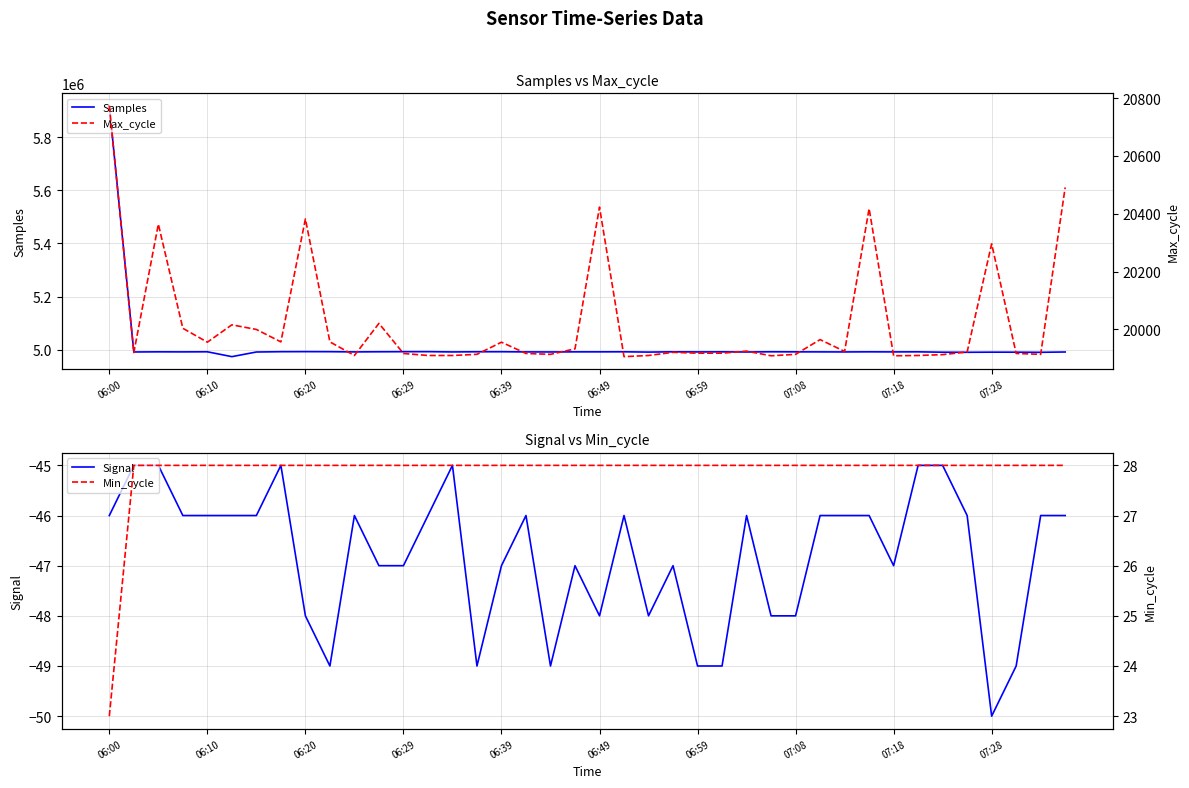

Reading left to right, list all the values displayed in this chart.

Samples: 5917337	4991662	4992165	4991985	4992337	4974084	4991553	4992695	4992905	4992719	4991922	4992425	4992701	4992845	4991844	4992441	4992530	4991906	4991720	4992074	4992123	4992302	4991266	4992263	4991843	4992120	4991609	4992373	4992095	4991988	4991794	4992184	4991931	4992176	4990844	4990468	4990965	4990886	4990407	4991609
Signal: -46	-45	-45	-46	-46	-46	-46	-45	-48	-49	-46	-47	-47	-46	-45	-49	-47	-46	-49	-47	-48	-46	-48	-47	-49	-49	-46	-48	-48	-46	-46	-46	-47	-45	-45	-46	-50	-49	-46	-46
Max_cycle: 20773	19920	20364	20004	19956	20016	20000	19957	20382	19957	19910	20021	19917	19910	19910	19914	19956	19917	19914	19933	20423	19906	19910	19921	19918	19918	19925	19909	19914	19965	19924	20418	19909	19910	19913	19922	20296	19917	19914	20491
Min_cycle: 23	28	28	28	28	28	28	28	28	28	28	28	28	28	28	28	28	28	28	28	28	28	28	28	28	28	28	28	28	28	28	28	28	28	28	28	28	28	28	28